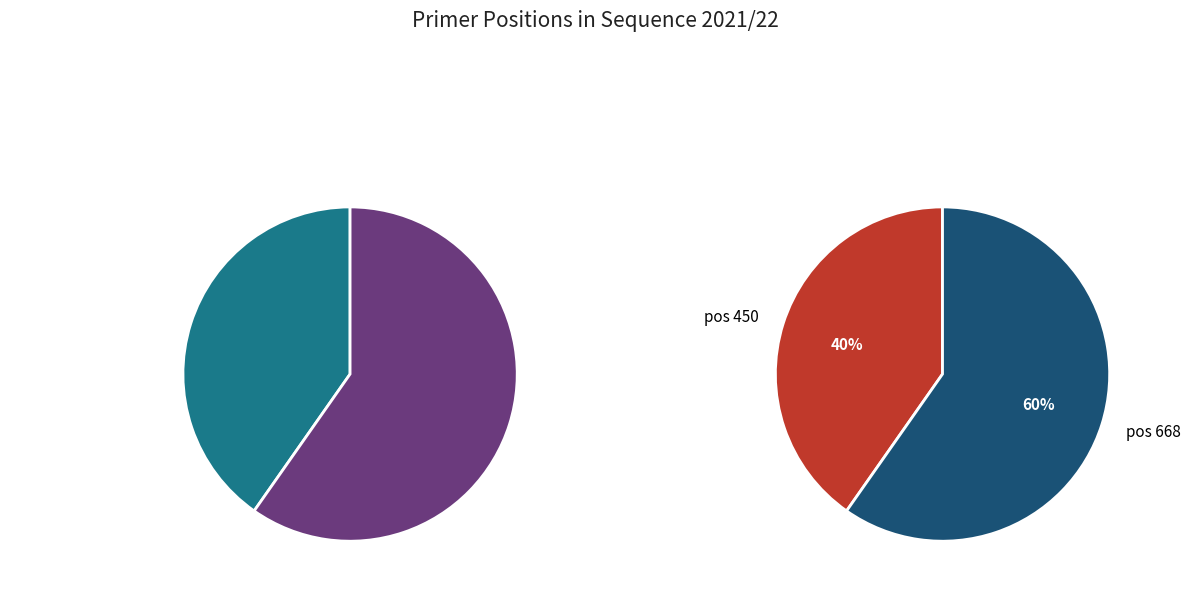

To the nearest percent, what is the combined percentage of 668 and 450?

100%